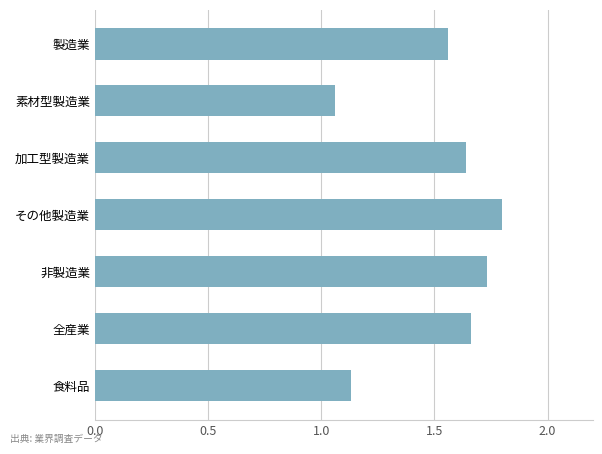

True or false: the data shows 3.1 at その他製造業.

False